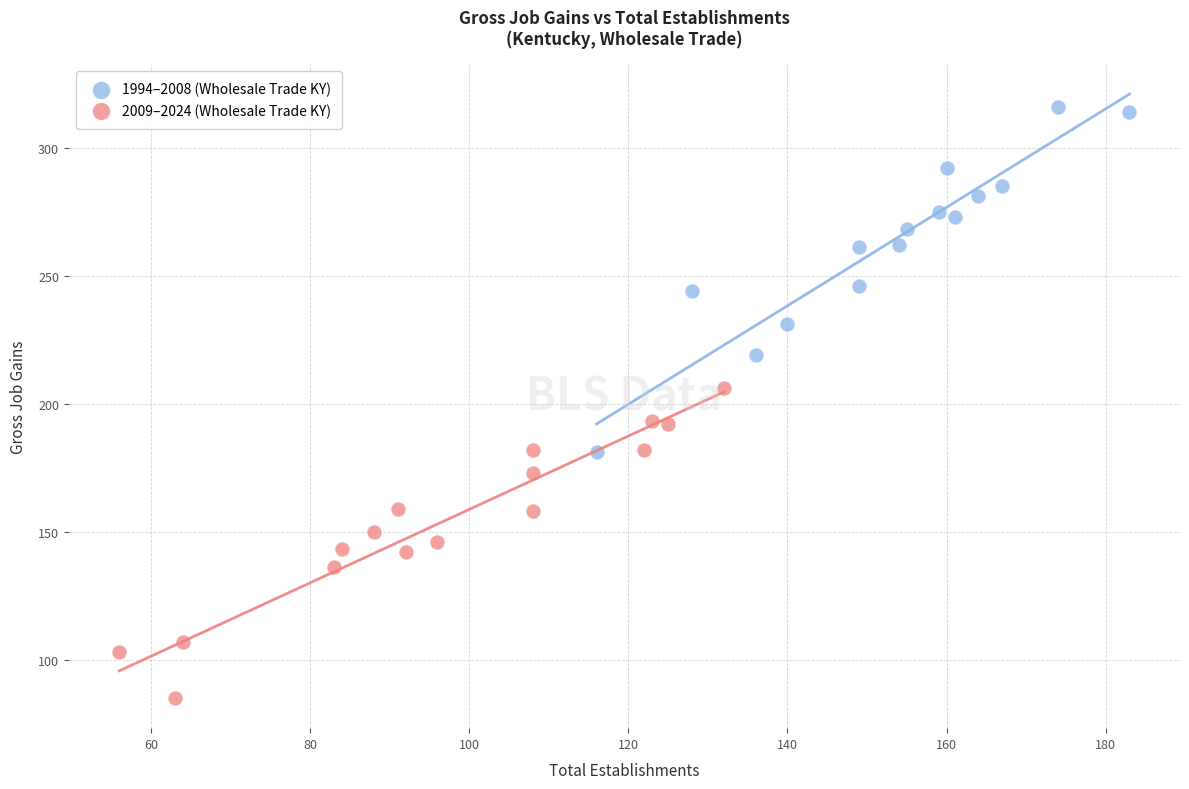

Which series reaches the minimum Y coordinate?

2009–2024 (Wholesale Trade KY)